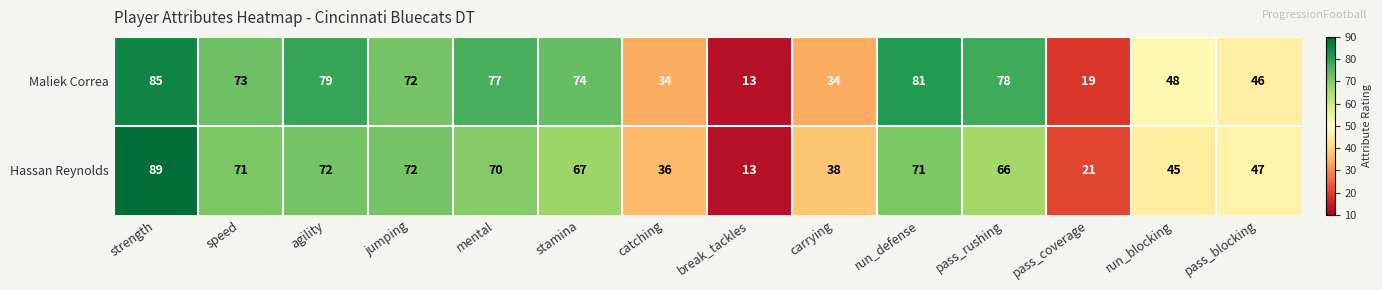

At which label does Hassan Reynolds reach its peak?

strength